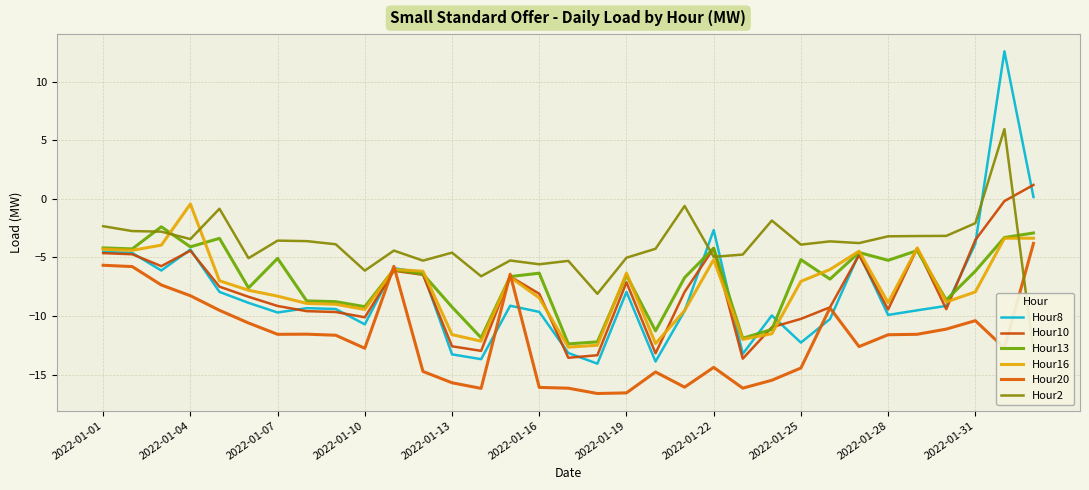

How many data points in Hour8 are less than -9?

19